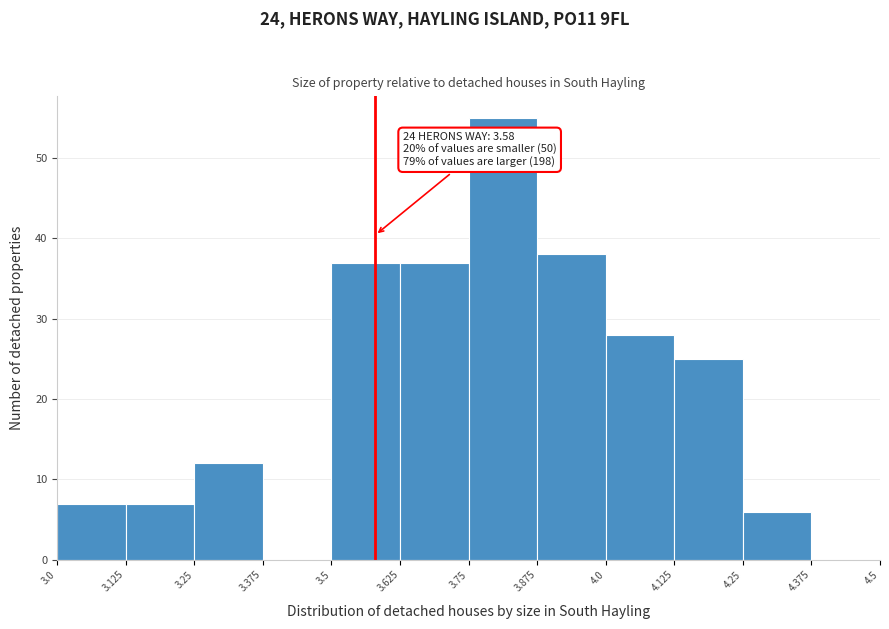

Which range on the x-axis has the tallest bar?

3.75 to 3.875